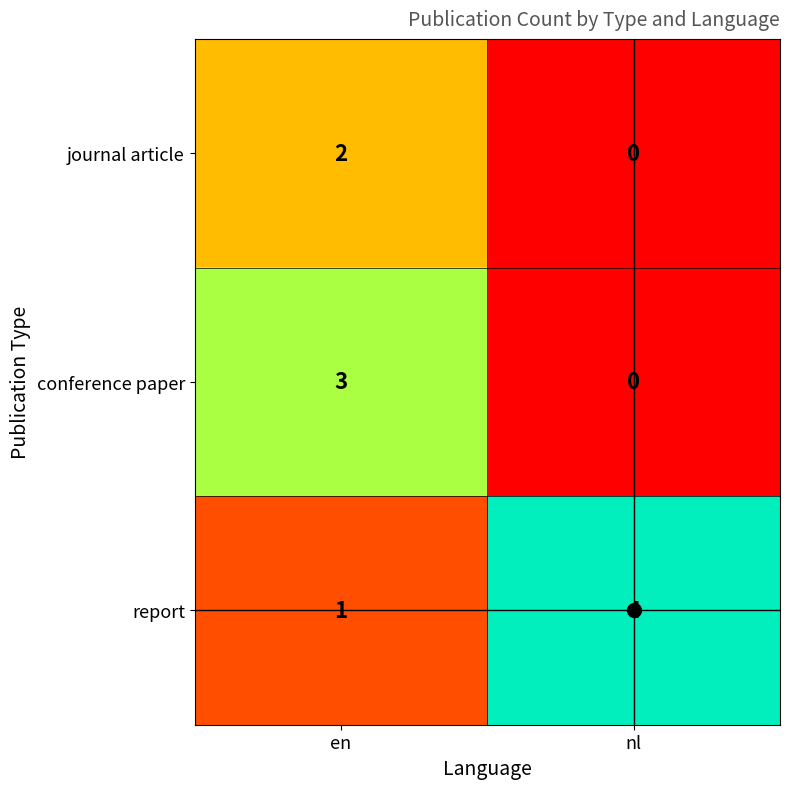

List the series in order of their overall mean, highest first.

report, conference paper, journal article